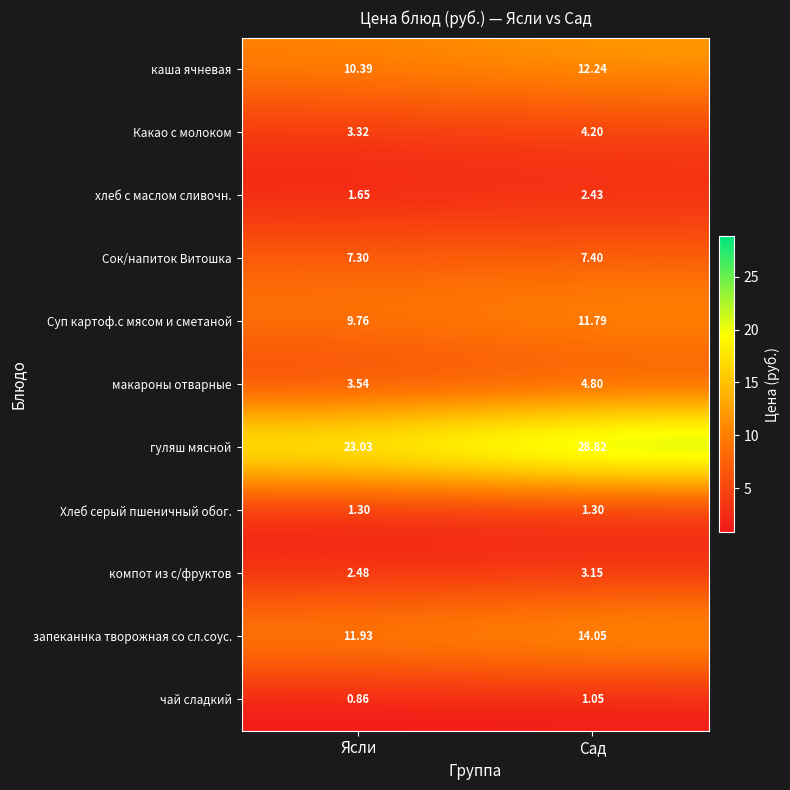

Which category has the highest value in the компот из с/фруктов series?

Сад